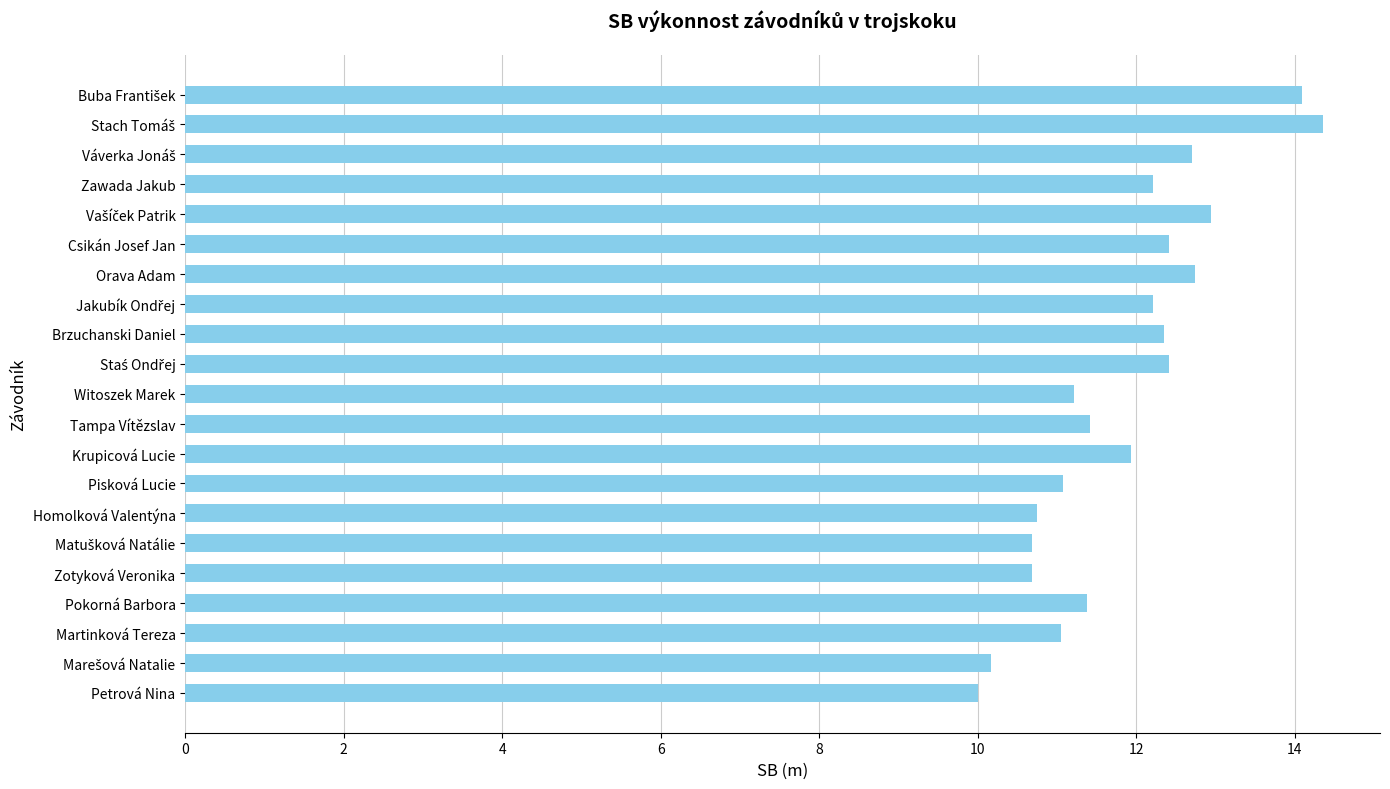

What is the value of the 1st bar from the top?

14.1